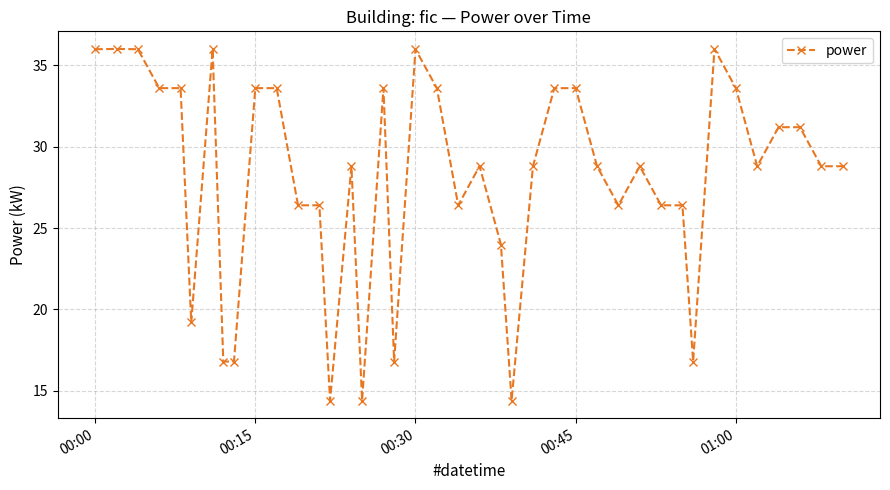

What is the minimum value shown in the chart?

14.4